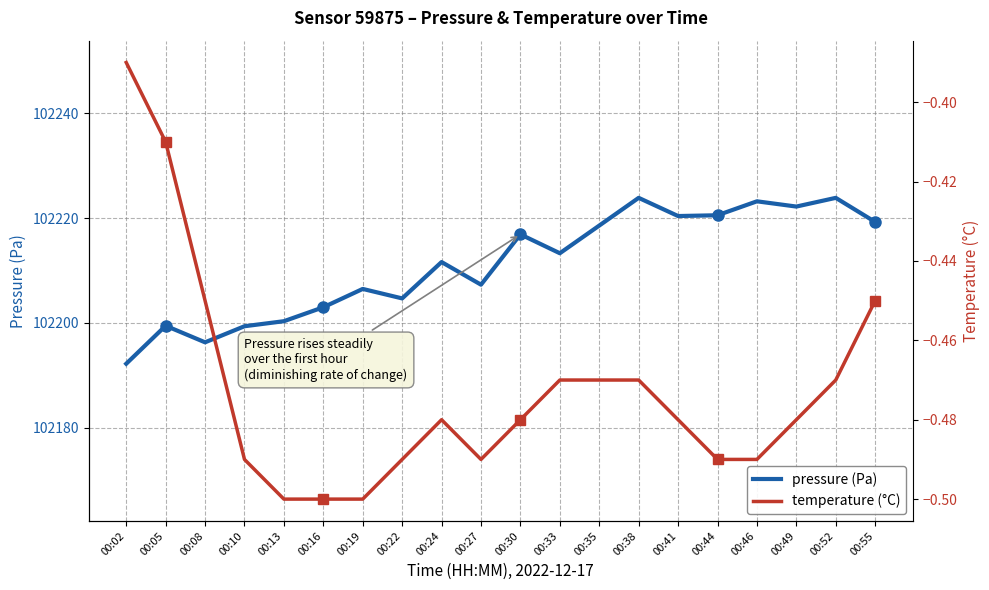

What is the difference between the highest and lowest values at 00:24?

102212.1